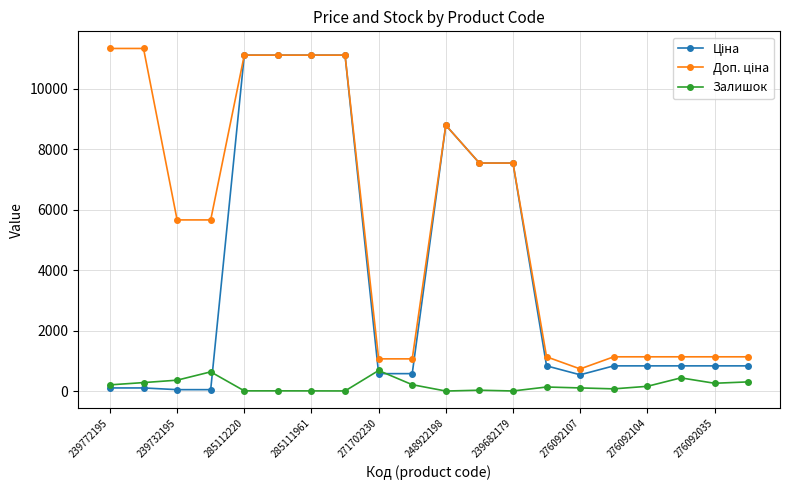

What is the maximum value shown in the chart?

11334.0